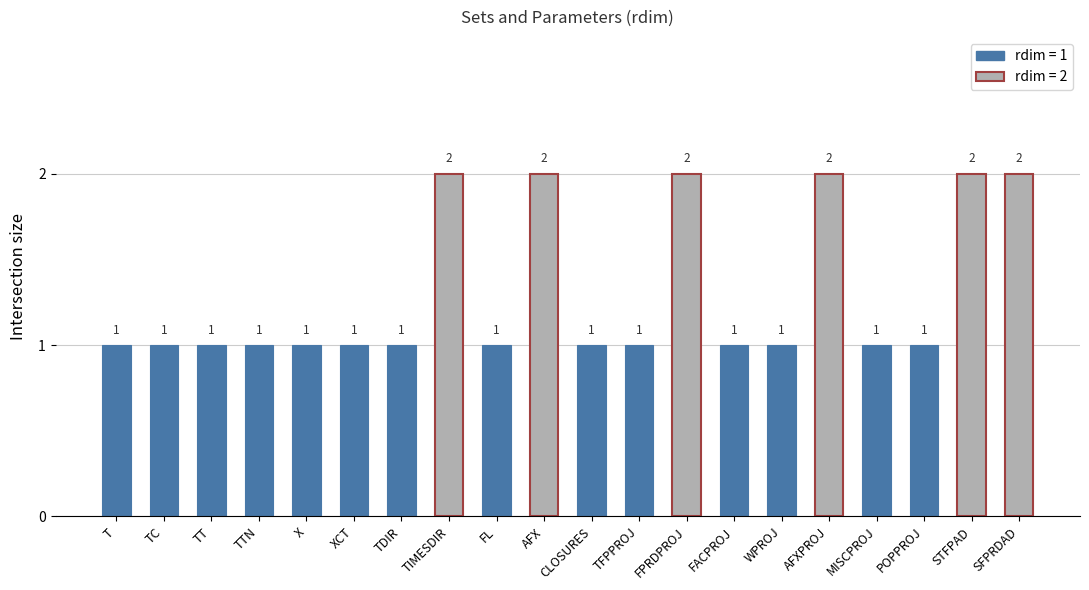

Does the chart contain stacked bars?

No